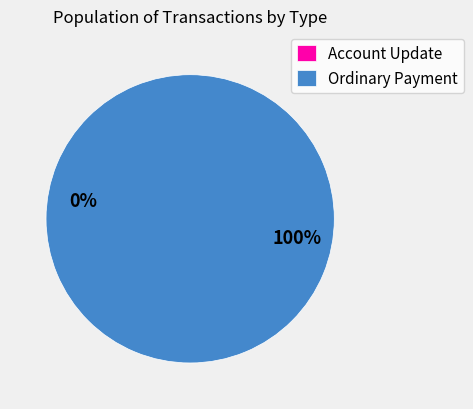

Is the sum of Account Update and Ordinary Payment greater than half?

Yes